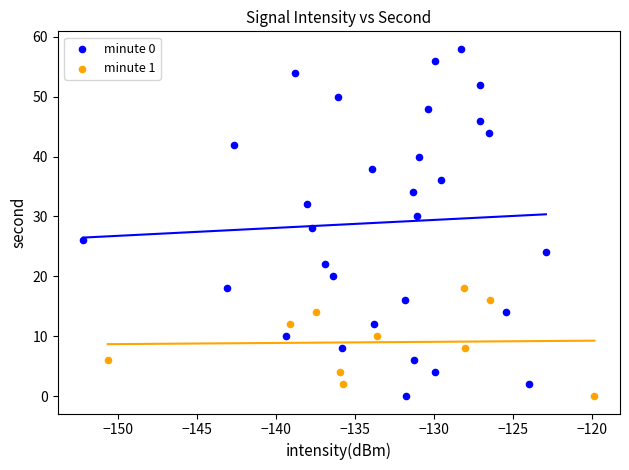

Which series contains the highest Y value?

minute 0